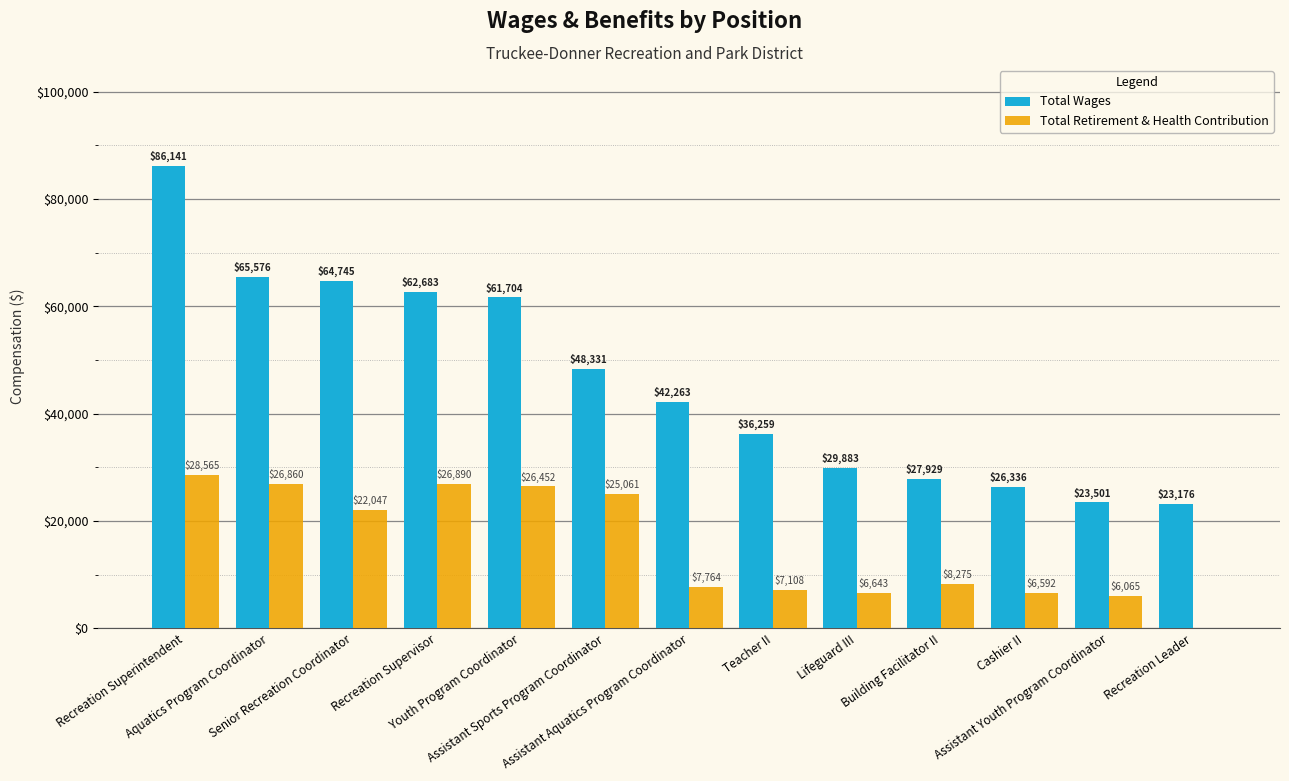

Which series has the widest spread of values?

Total Wages